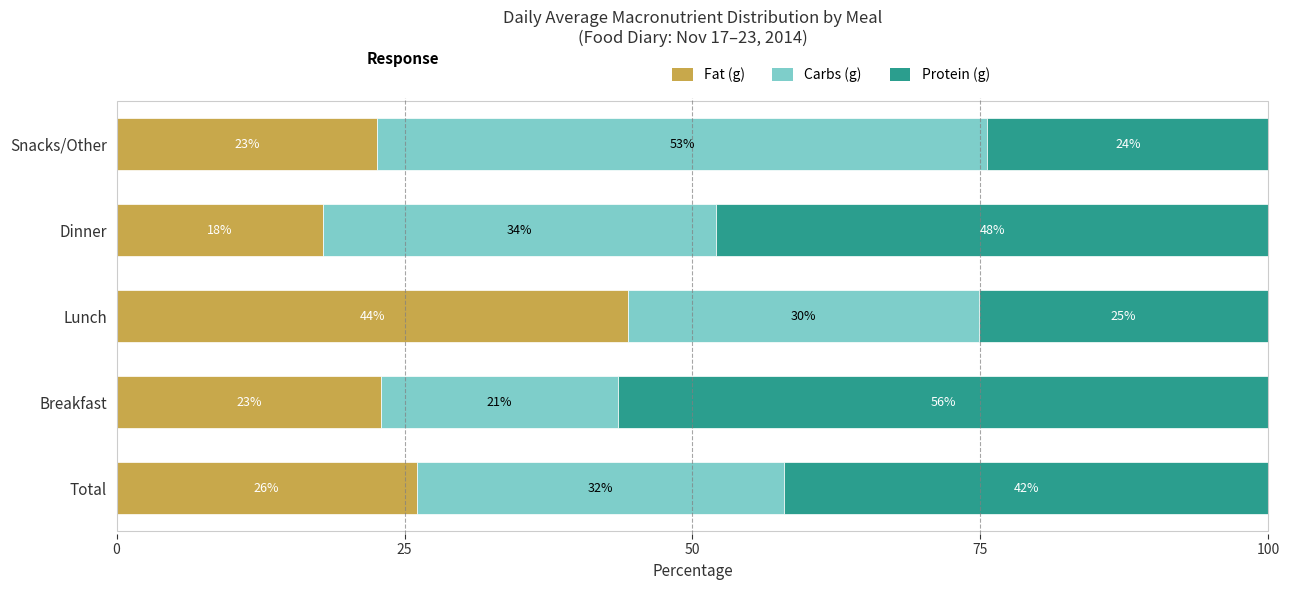

What is the total value across all series at Dinner?

100.0